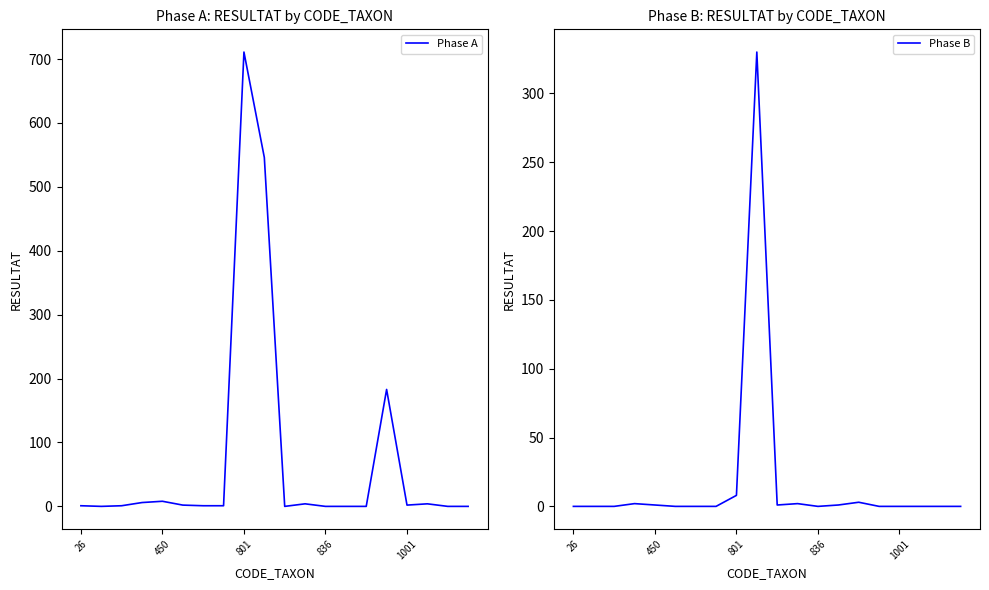

Where is the first local minimum for Phase B?

10